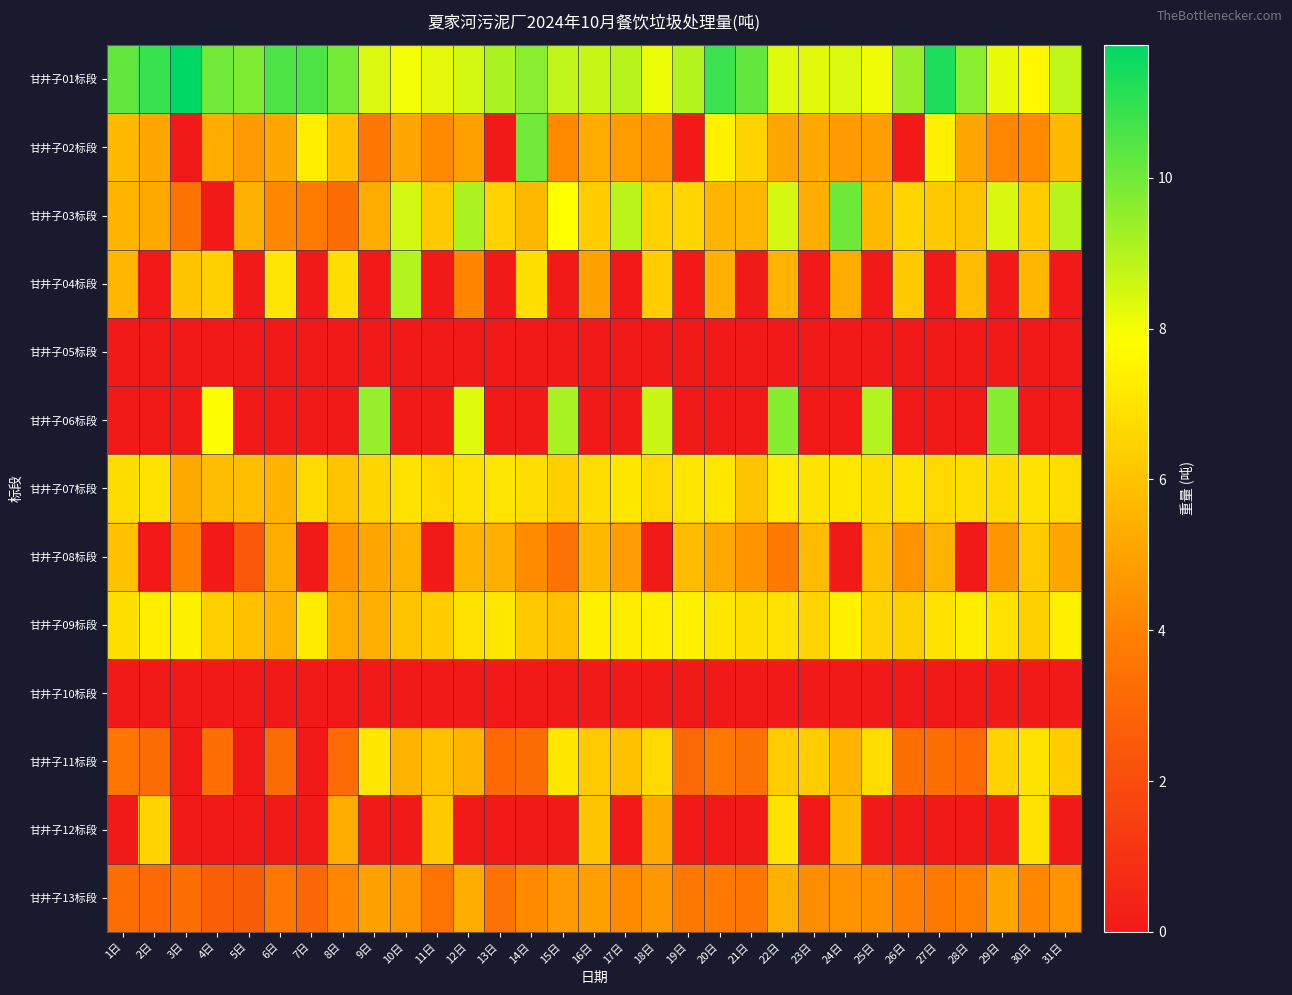

Reading right to left, list all the values displayed in this chart.

甘井子01标段: 31日=8.8	30日=7.6	29日=8.2	28日=9.6	27日=11.3	26日=9.4	25日=8.1	24日=8.4	23日=8.3	22日=8.4	21日=10.2	20日=10.8	19日=9.0	18日=8.1	17日=8.9	16日=8.7	15日=8.8	14日=9.6	13日=9.1	12日=8.5	11日=8.2	10日=8.0	9日=8.4	8日=10.0	7日=10.6	6日=10.5	5日=9.8	4日=10.0	3日=11.8	2日=10.9	1日=10.2
甘井子02标段: 31日=5.7	30日=4.3	29日=4.2	28日=5.1	27日=7.4	26日=0.0	25日=4.9	24日=4.8	23日=5.2	22日=5.1	21日=6.5	20日=7.4	19日=0.0	18日=4.6	17日=4.8	16日=5.2	15日=4.2	14日=10.0	13日=0.0	12日=5.0	11日=4.2	10日=5.1	9日=3.6	8日=5.9	7日=7.3	6日=5.1	5日=4.8	4日=5.3	3日=0.0	2日=5.1	1日=5.7
甘井子03标段: 31日=8.9	30日=6.3	29日=8.4	28日=6.0	27日=6.2	26日=6.5	25日=5.7	24日=10.0	23日=5.3	22日=8.5	21日=5.6	20日=5.6	19日=6.6	18日=6.4	17日=8.9	16日=6.3	15日=7.8	14日=5.7	13日=6.4	12日=9.1	11日=6.2	10日=8.5	9日=5.3	8日=3.2	7日=3.8	6日=4.2	5日=5.4	4日=0.0	3日=3.5	2日=5.2	1日=5.6
甘井子04标段: 31日=0.0	30日=5.6	29日=0.0	28日=5.8	27日=0.0	26日=6.2	25日=0.0	24日=5.3	23日=0.0	22日=5.5	21日=0.0	20日=5.5	19日=0.0	18日=6.3	17日=0.0	16日=5.0	15日=0.0	14日=6.9	13日=0.0	12日=4.1	11日=0.0	10日=9.0	9日=0.0	8日=6.8	7日=0.0	6日=7.0	5日=0.0	4日=6.4	3日=6.0	2日=0.0	1日=5.6
甘井子05标段: 31日=0.0	30日=0.0	29日=0.0	28日=0.0	27日=0.0	26日=0.0	25日=0.0	24日=0.0	23日=0.0	22日=0.0	21日=0.0	20日=0.0	19日=0.0	18日=0.0	17日=0.0	16日=0.0	15日=0.0	14日=0.0	13日=0.0	12日=0.0	11日=0.0	10日=0.0	9日=0.0	8日=0.0	7日=0.0	6日=0.0	5日=0.0	4日=0.0	3日=0.0	2日=0.0	1日=0.0
甘井子06标段: 31日=0.0	30日=0.0	29日=9.7	28日=0.0	27日=0.0	26日=0.0	25日=9.0	24日=0.0	23日=0.0	22日=9.7	21日=0.0	20日=0.0	19日=0.0	18日=8.7	17日=0.0	16日=0.0	15日=9.2	14日=0.0	13日=0.0	12日=8.3	11日=0.0	10日=0.0	9日=9.4	8日=0.0	7日=0.0	6日=0.0	5日=0.0	4日=7.9	3日=0.0	2日=0.0	1日=0.0
甘井子07标段: 31日=6.8	30日=7.0	29日=6.8	28日=6.8	27日=6.6	26日=7.0	25日=6.9	24日=7.1	23日=7.0	22日=7.2	21日=6.0	20日=7.1	19日=7.0	18日=6.7	17日=7.1	16日=6.8	15日=6.4	14日=6.8	13日=7.0	12日=7.0	11日=6.7	10日=7.0	9日=6.6	8日=6.0	7日=6.7	6日=5.5	5日=5.9	4日=5.8	3日=5.2	2日=7.0	1日=6.8
甘井子08标段: 31日=5.1	30日=6.2	29日=4.6	28日=0.0	27日=5.5	26日=4.6	25日=5.8	24日=0.0	23日=5.8	22日=3.7	21日=4.6	20日=5.2	19日=5.8	18日=0.0	17日=4.8	16日=5.7	15日=3.5	14日=4.3	13日=5.4	12日=5.6	11日=0.0	10日=5.5	9日=5.1	8日=4.6	7日=0.0	6日=5.3	5日=2.5	4日=0.0	3日=3.9	2日=0.0	1日=6.0
甘井子09标段: 31日=7.4	30日=6.4	29日=7.0	28日=7.3	27日=6.9	26日=6.4	25日=6.5	24日=7.4	23日=6.5	22日=7.0	21日=6.9	20日=7.1	19日=7.4	18日=7.3	17日=7.3	16日=7.4	15日=5.9	14日=6.2	13日=7.1	12日=7.0	11日=6.3	10日=6.0	9日=5.4	8日=5.3	7日=7.2	6日=5.5	5日=5.9	4日=6.3	3日=7.4	2日=7.3	1日=6.9
甘井子10标段: 31日=0.0	30日=0.0	29日=0.0	28日=0.0	27日=0.0	26日=0.0	25日=0.0	24日=0.0	23日=0.0	22日=0.0	21日=0.0	20日=0.0	19日=0.0	18日=0.0	17日=0.0	16日=0.0	15日=0.0	14日=0.0	13日=0.0	12日=0.0	11日=0.0	10日=0.0	9日=0.0	8日=0.0	7日=0.0	6日=0.0	5日=0.0	4日=0.0	3日=0.0	2日=0.0	1日=0.0
甘井子11标段: 31日=6.3	30日=7.0	29日=6.5	28日=3.1	27日=3.3	26日=3.3	25日=6.8	24日=5.6	23日=6.3	22日=6.3	21日=3.4	20日=3.7	19日=3.0	18日=6.7	17日=5.9	16日=6.2	15日=7.1	14日=3.2	13日=3.1	12日=5.6	11日=6.0	10日=5.6	9日=7.1	8日=3.1	7日=0.0	6日=3.2	5日=0.0	4日=3.3	3日=0.0	2日=3.2	1日=3.5
甘井子12标段: 31日=0.0	30日=7.0	29日=0.0	28日=0.0	27日=0.0	26日=0.0	25日=0.0	24日=5.7	23日=0.0	22日=6.9	21日=0.0	20日=0.0	19日=0.0	18日=5.2	17日=0.0	16日=6.1	15日=0.0	14日=0.0	13日=0.0	12日=0.0	11日=6.2	10日=0.0	9日=0.0	8日=5.3	7日=0.0	6日=0.0	5日=0.0	4日=0.0	3日=0.0	2日=6.5	1日=0.0
甘井子13标段: 31日=4.6	30日=4.2	29日=5.1	28日=3.9	27日=3.7	26日=3.9	25日=4.5	24日=4.5	23日=4.3	22日=5.4	21日=3.6	20日=3.8	19日=3.6	18日=4.6	17日=4.2	16日=4.9	15日=4.8	14日=4.2	13日=3.4	12日=5.3	11日=3.5	10日=4.6	9日=5.0	8日=4.2	7日=3.0	6日=3.6	5日=2.6	4日=2.7	3日=3.3	2日=3.1	1日=3.3